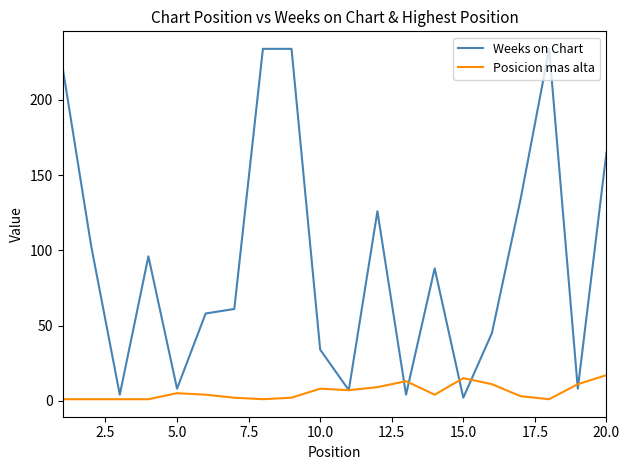

Count the number of categories in the chart.

20